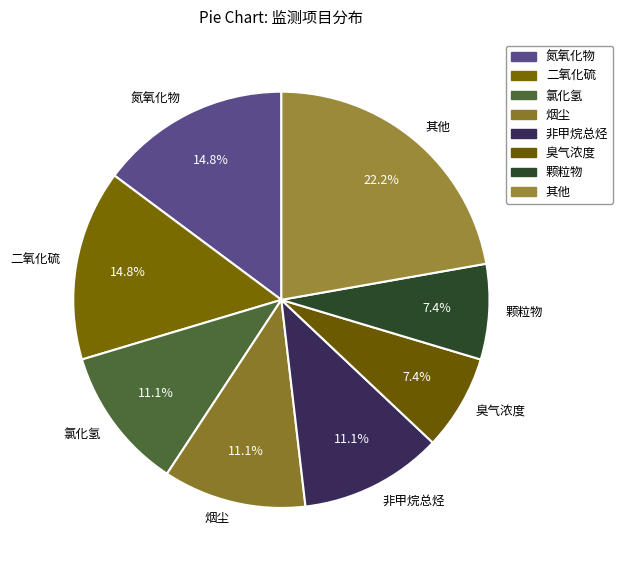

To the nearest percent, what percentage of the pie is 二氧化硫?

15%